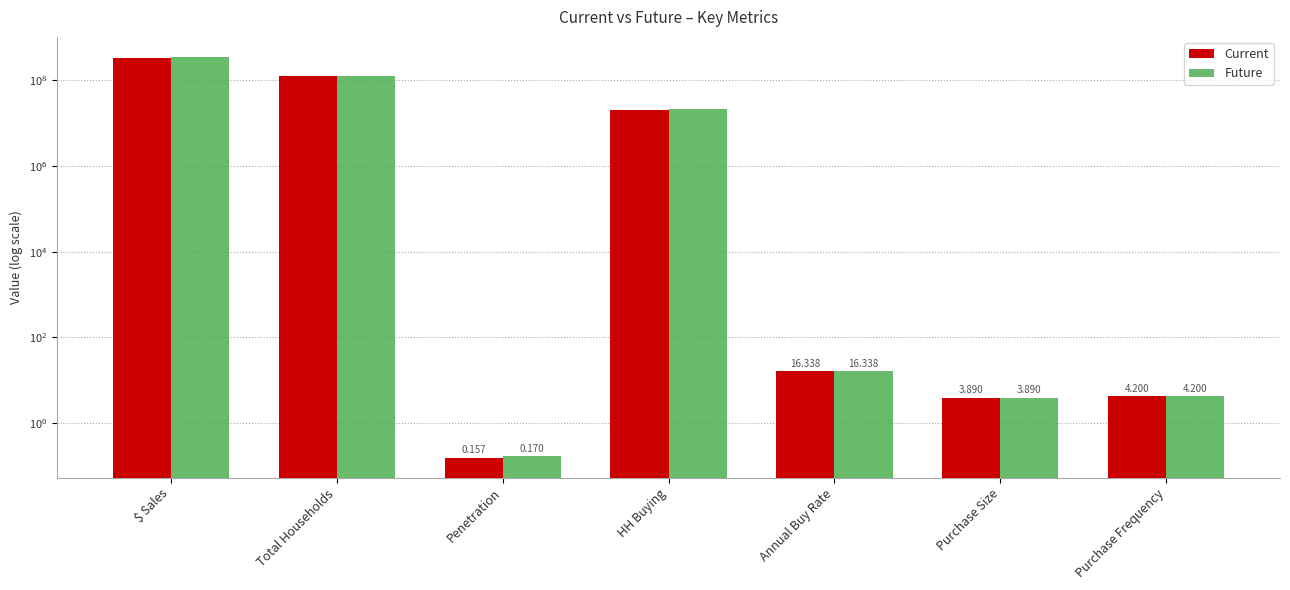

The Current series shows 28.2 at Annual Buy Rate. True or false?

False